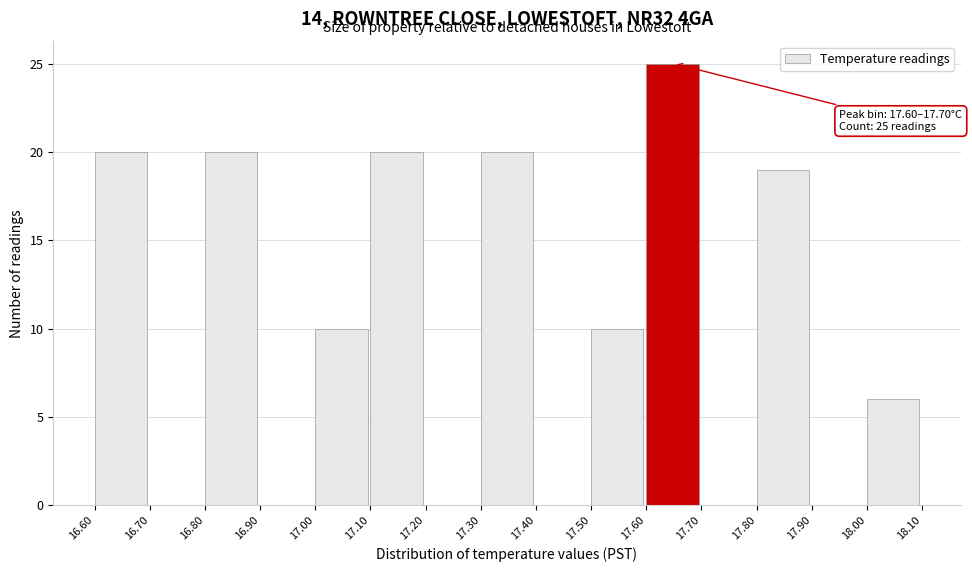

Which range on the x-axis has the tallest bar?

17.60 to 17.70